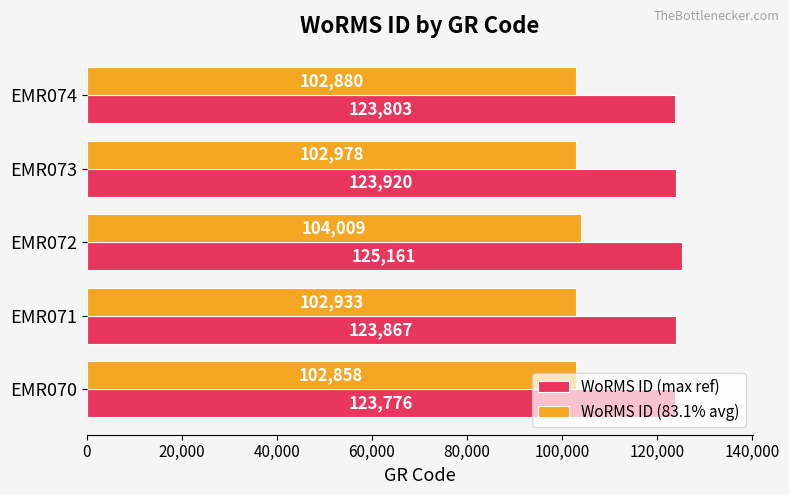

Rank the series by their average value, from highest to lowest.

WoRMS ID (max ref), WoRMS ID (83.1% avg)